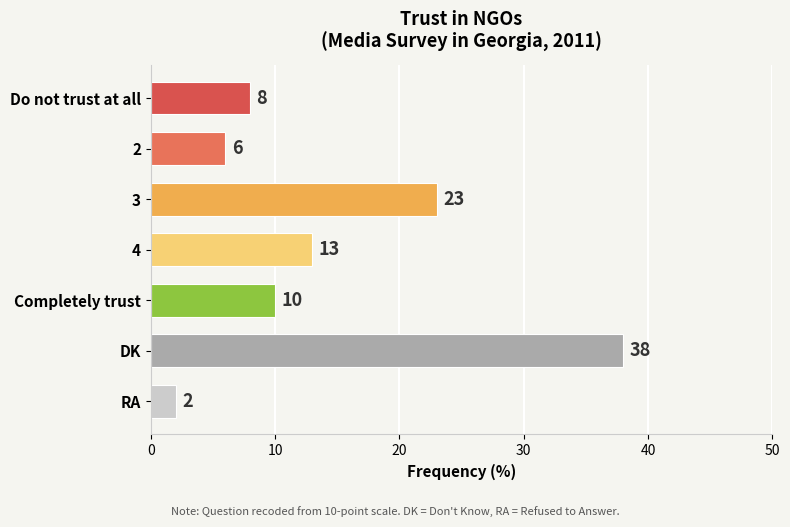

Are the bars horizontal?

Yes